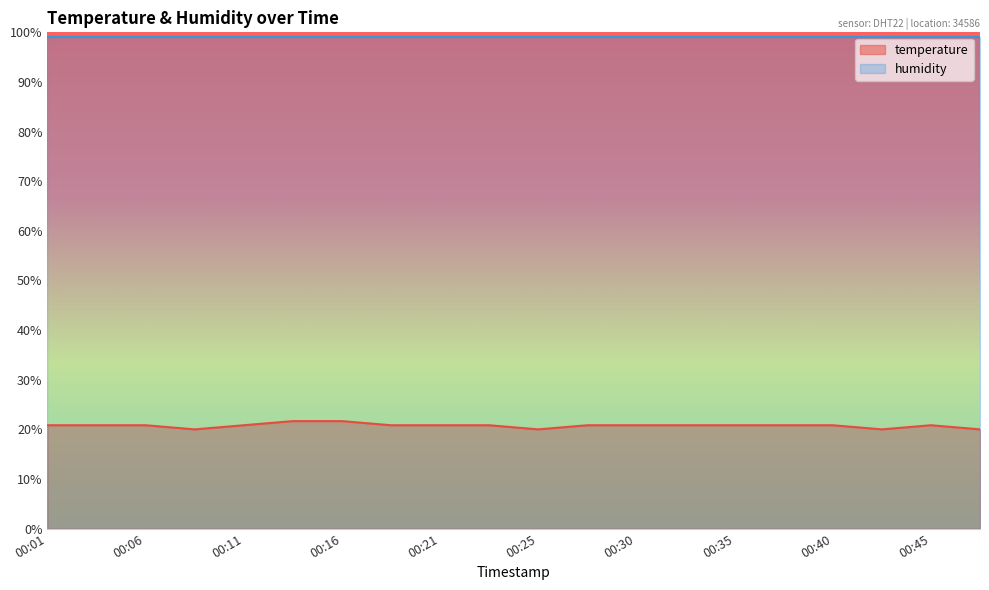

At which label is the value closest to 20?

00:08